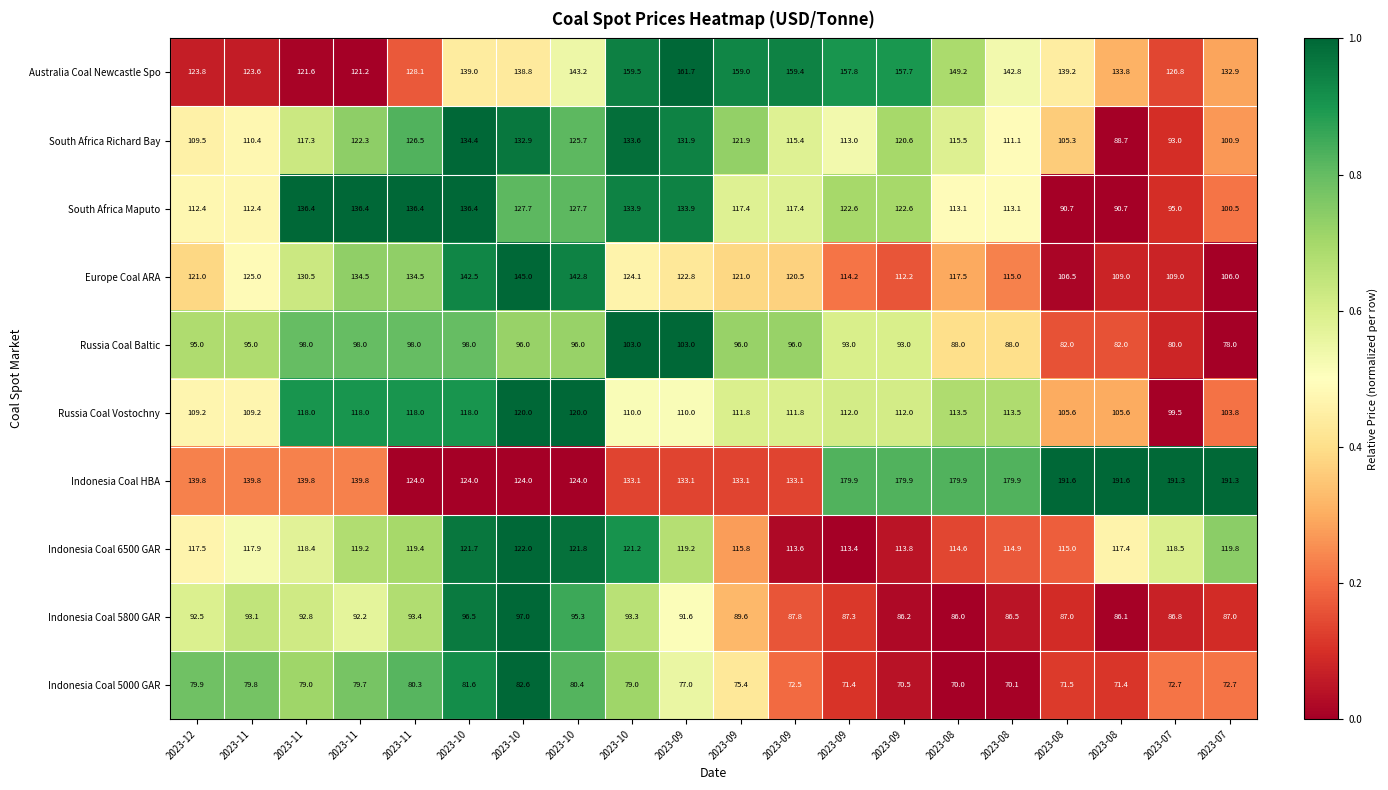

How many distinct data groups are displayed?

10